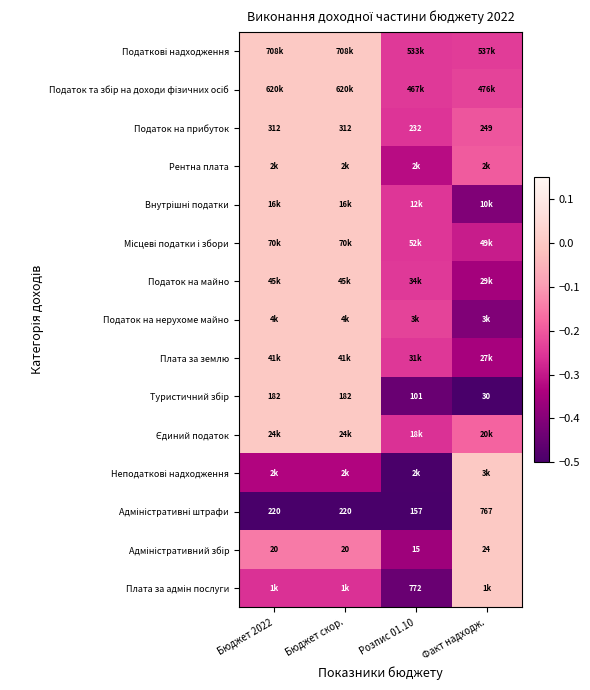

At which label does Податок на прибуток reach its peak?

Бюджет 2022